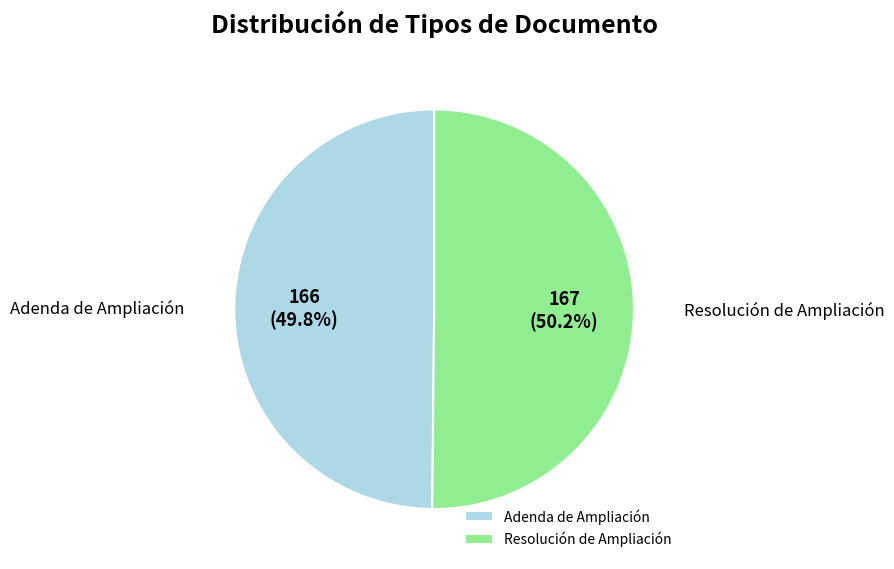

The Adenda de Ampliación slice represents 39% of the pie. True or false?

False